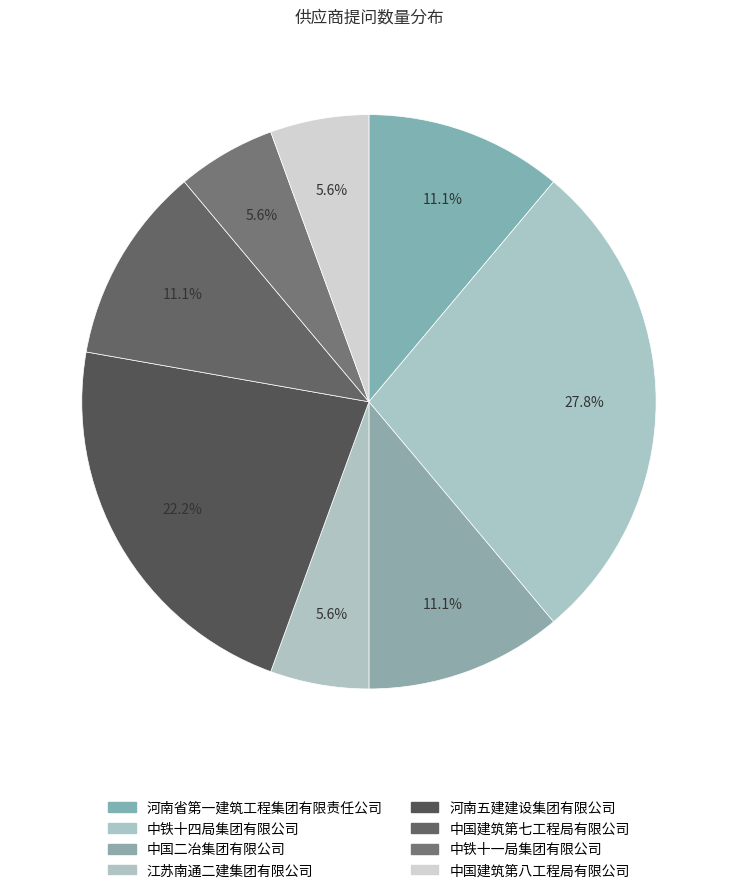

To the nearest percent, what is the difference between the 中国二冶集团有限公司 and 中国建筑第八工程局有限公司 slice percentages?

6%